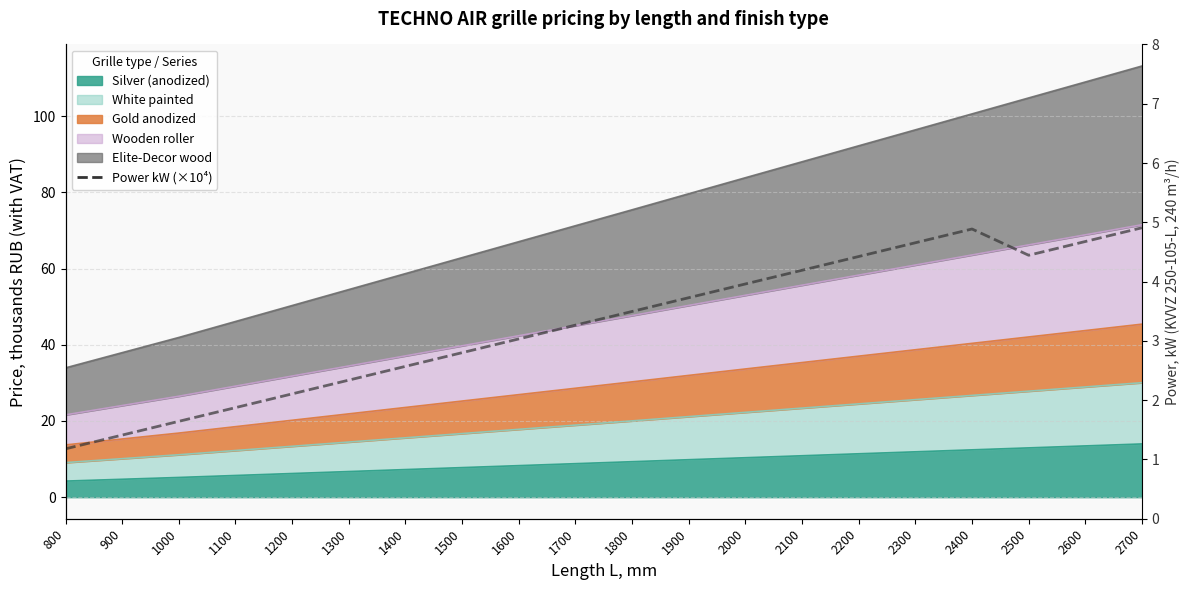

At which label does the data first exceed 3?

1600